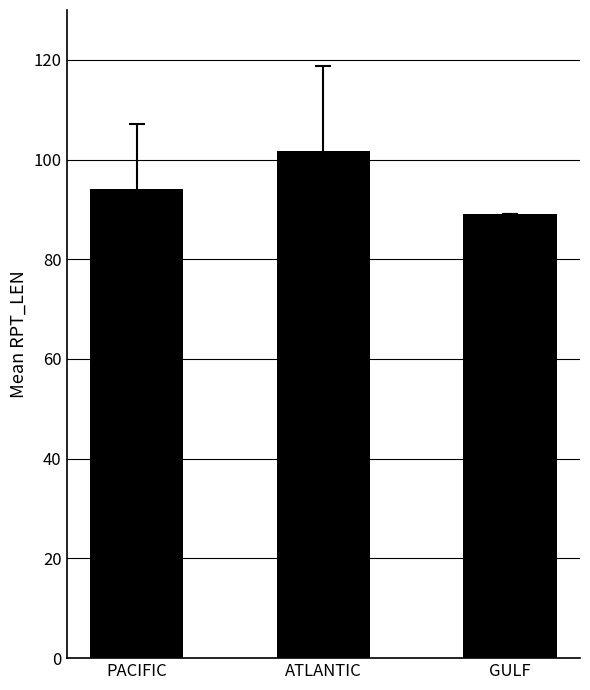

Are the bars horizontal?

No